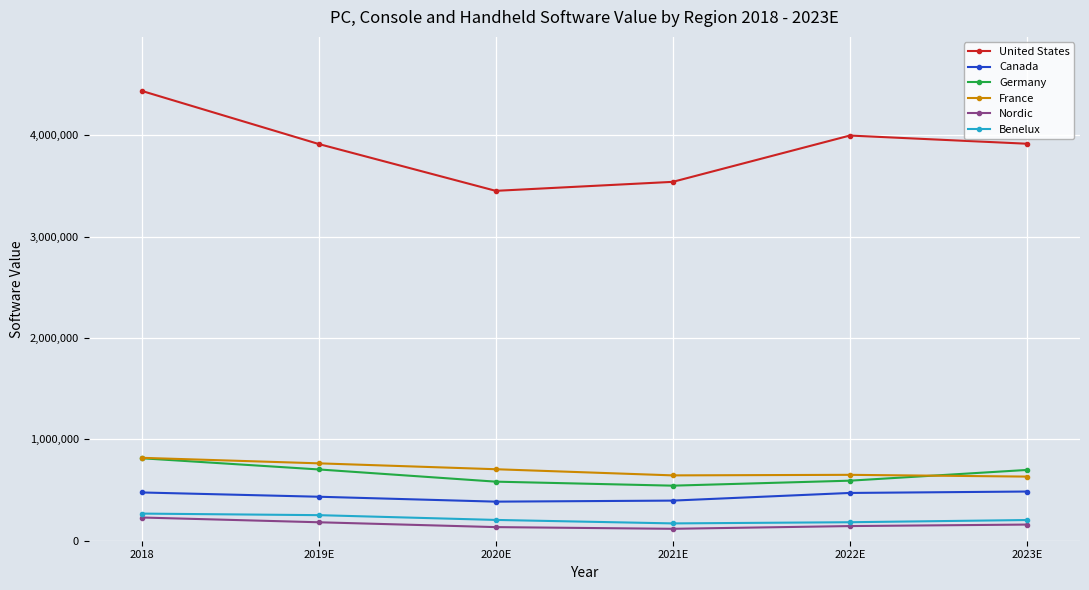

True or false: France and Benelux intersect in this chart.

False